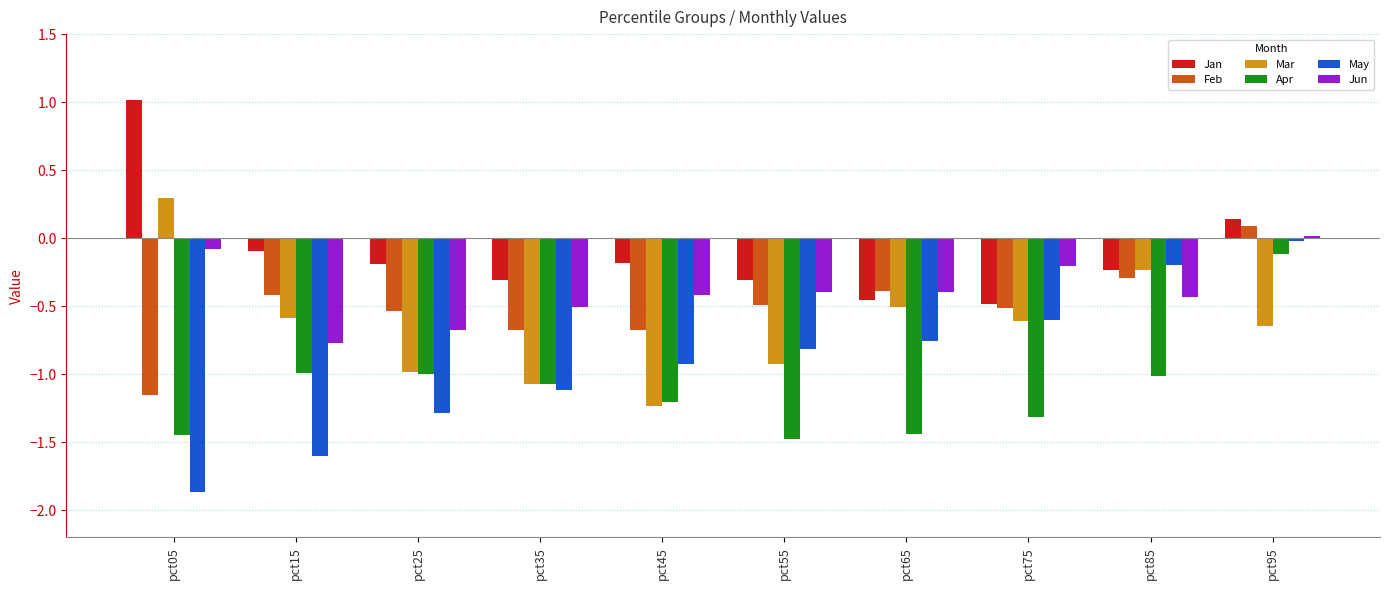

Is it true that Apr equals -0.8 at pct45?

False